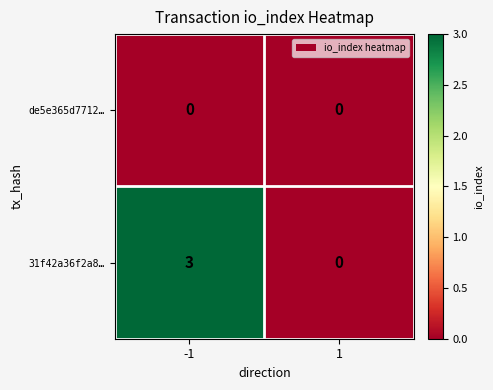

Rank the series by their maximum value, from highest to lowest.

31f42a36f2a8…, de5e365d7712…